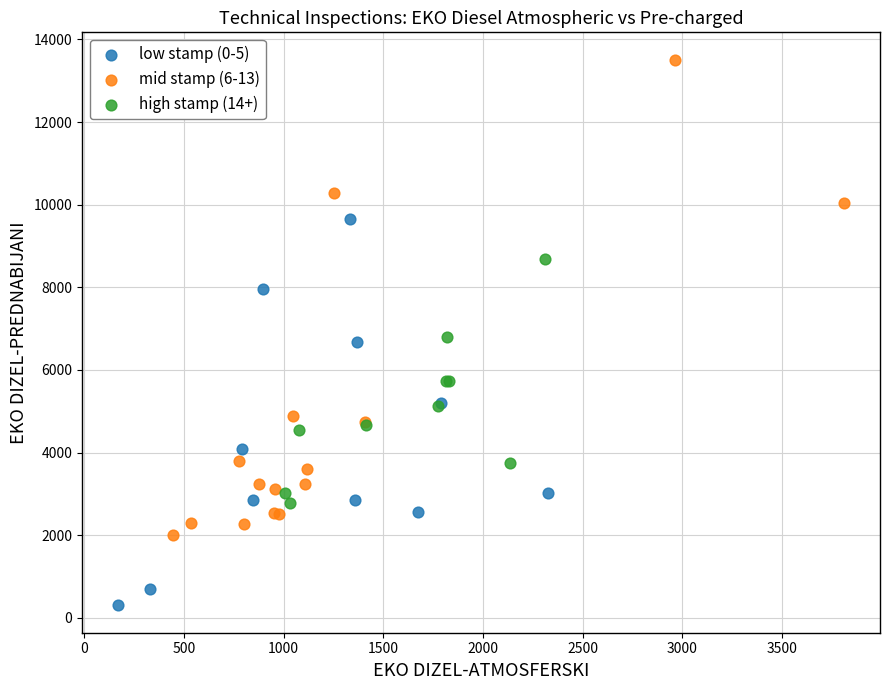

What are all the series names shown in the legend?

low stamp (0-5), mid stamp (6-13), high stamp (14+)